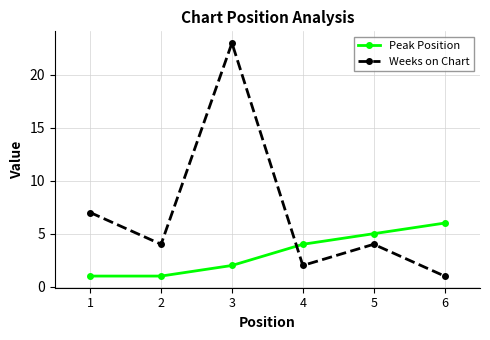

At which category is the sum across all series the highest?

3